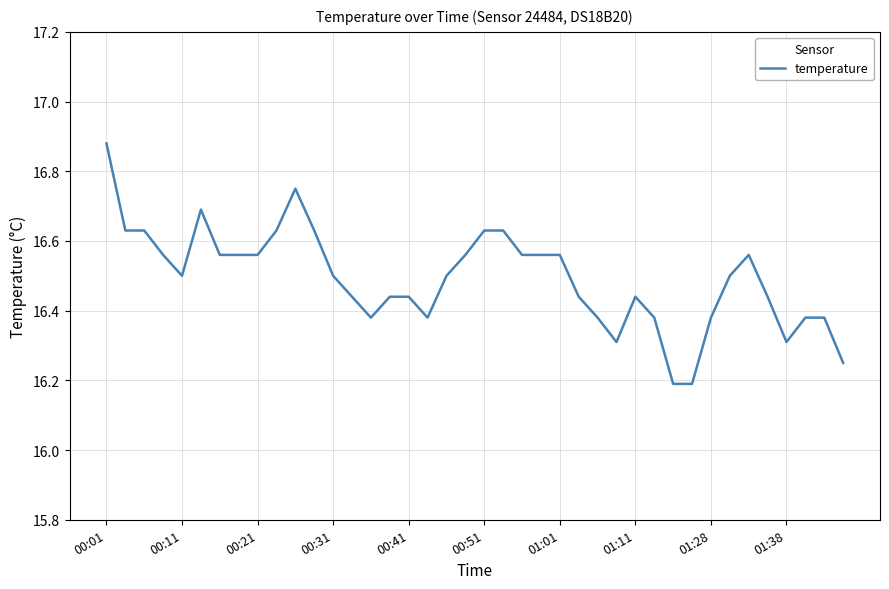

At which category does the chart reach its peak across all series?

00:01